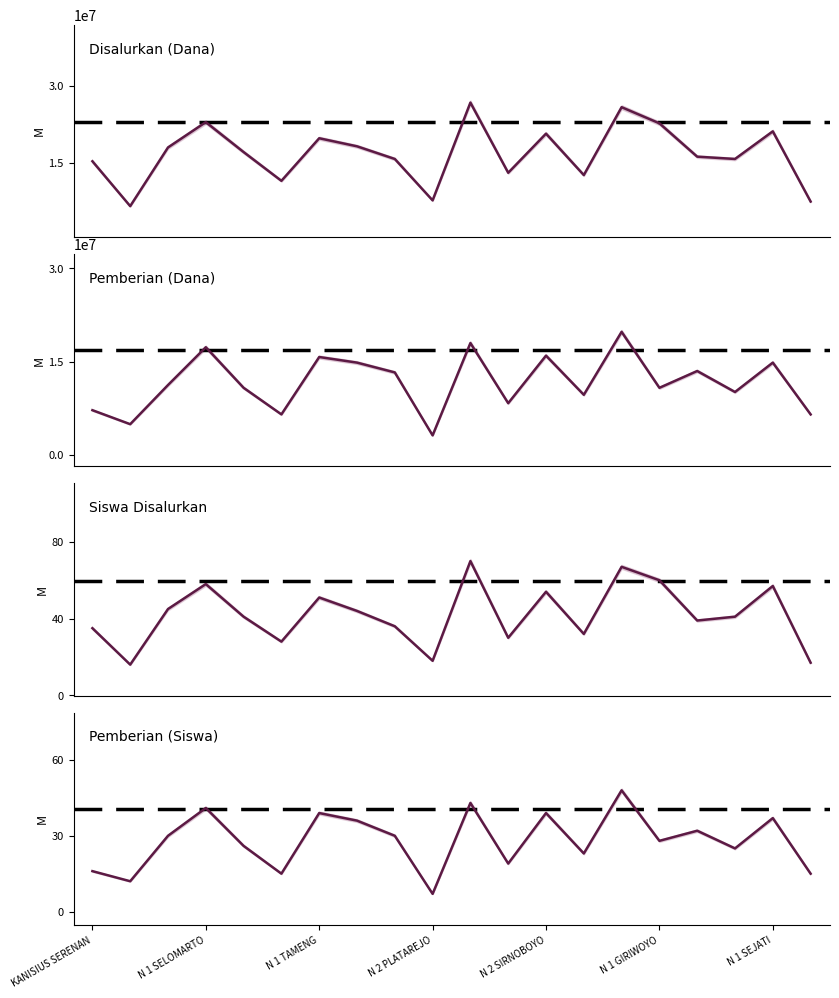

What is the average value of the Disalurkan (Dana) series?

16751250